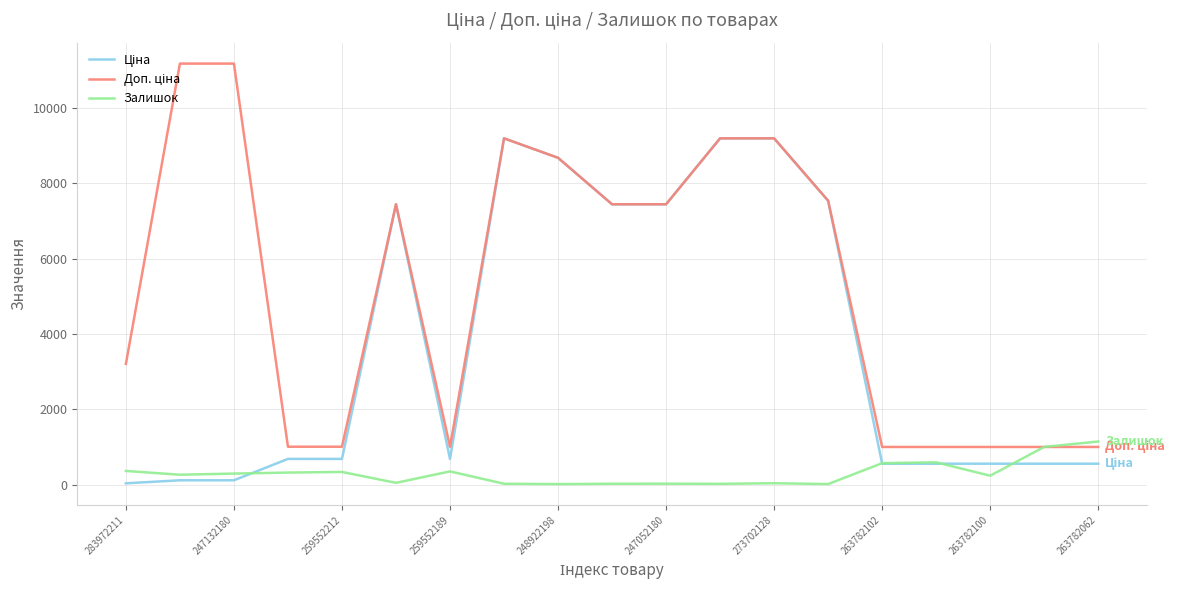

What is the maximum value shown in the chart?

11182.0